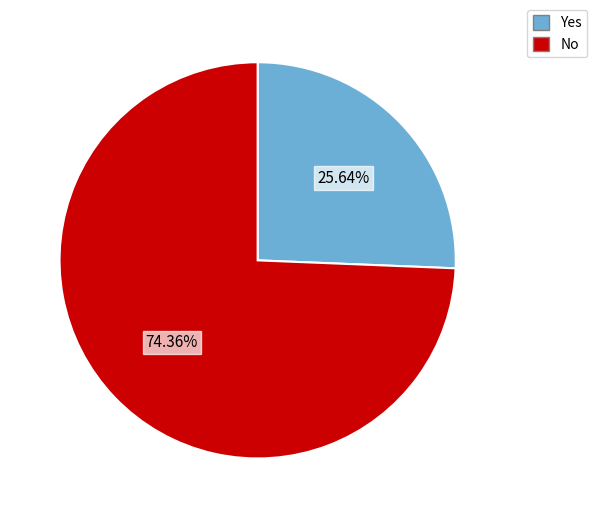

What percentage is the No slice, to the nearest percent?

74%